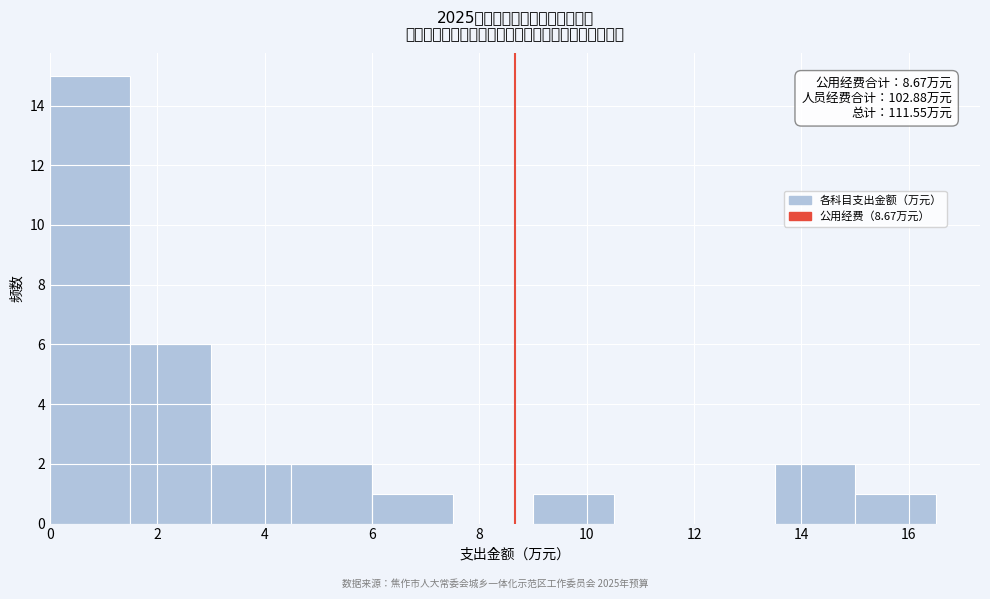

Over which range of the x-axis is the bar tallest?

0.0 to 1.5